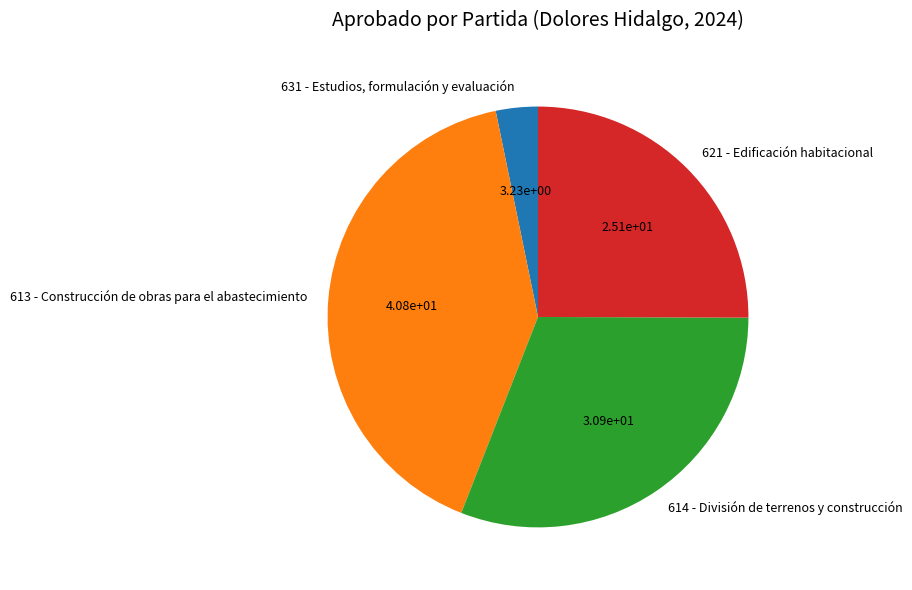

How many slices are in this pie chart?

4